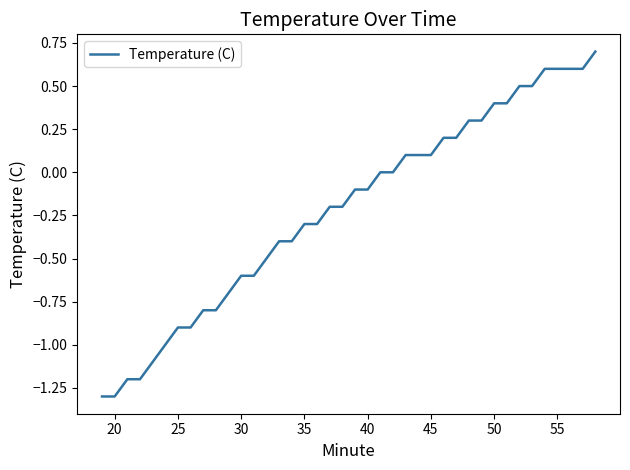

What is the difference between the maximum and minimum values?

2.0